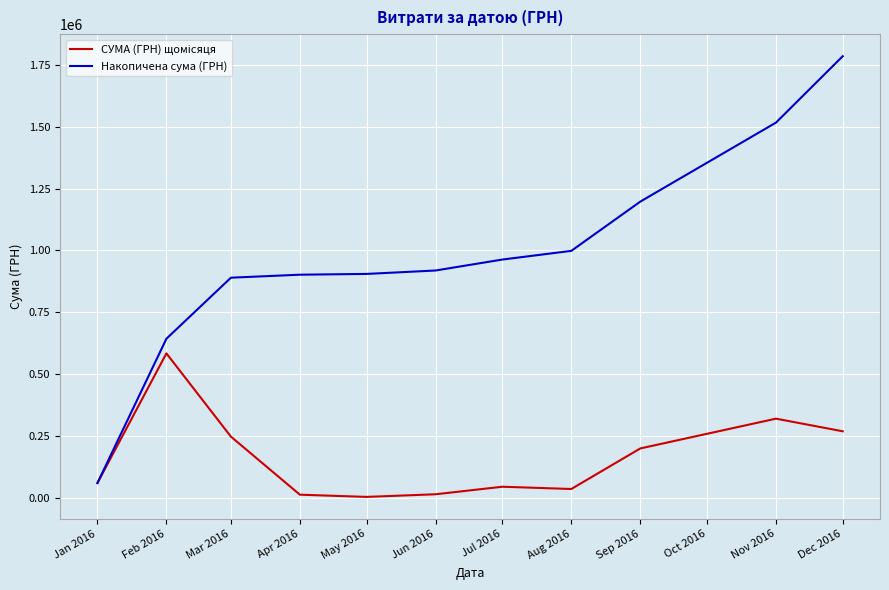

At which category is the sum across all series the highest?

Dec 2016